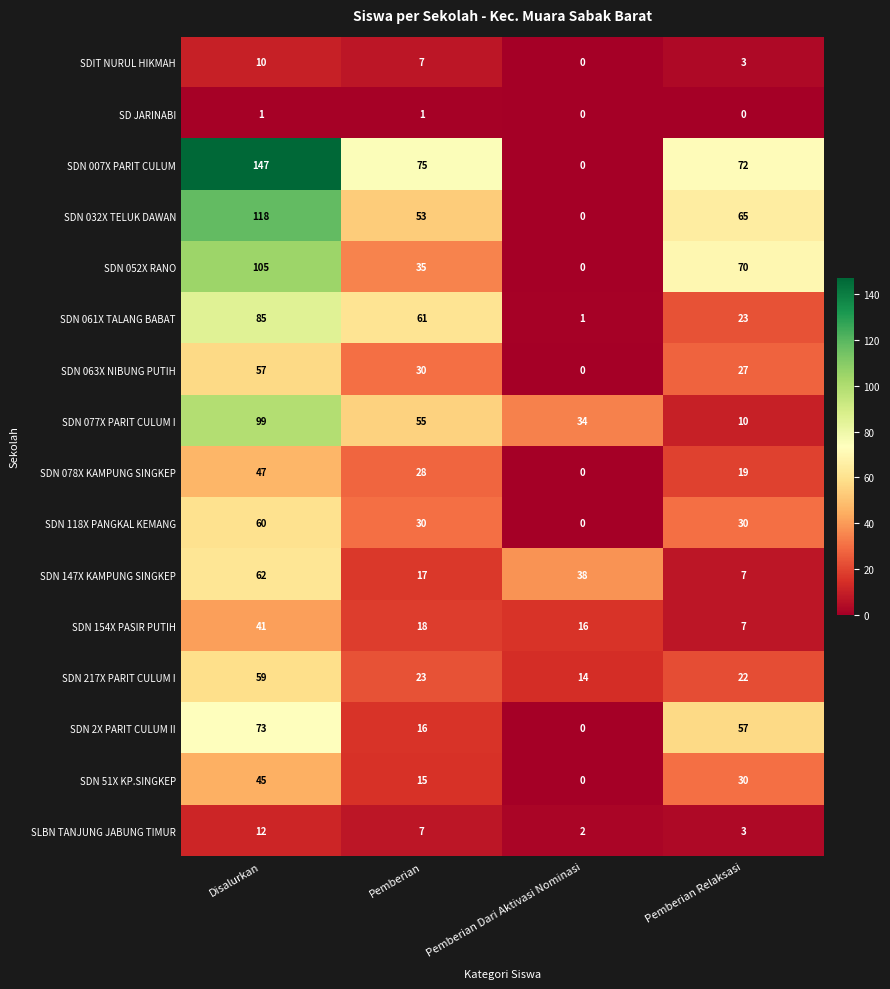

What is the difference between the highest and lowest values at Pemberian Dari Aktivasi Nominasi?

38